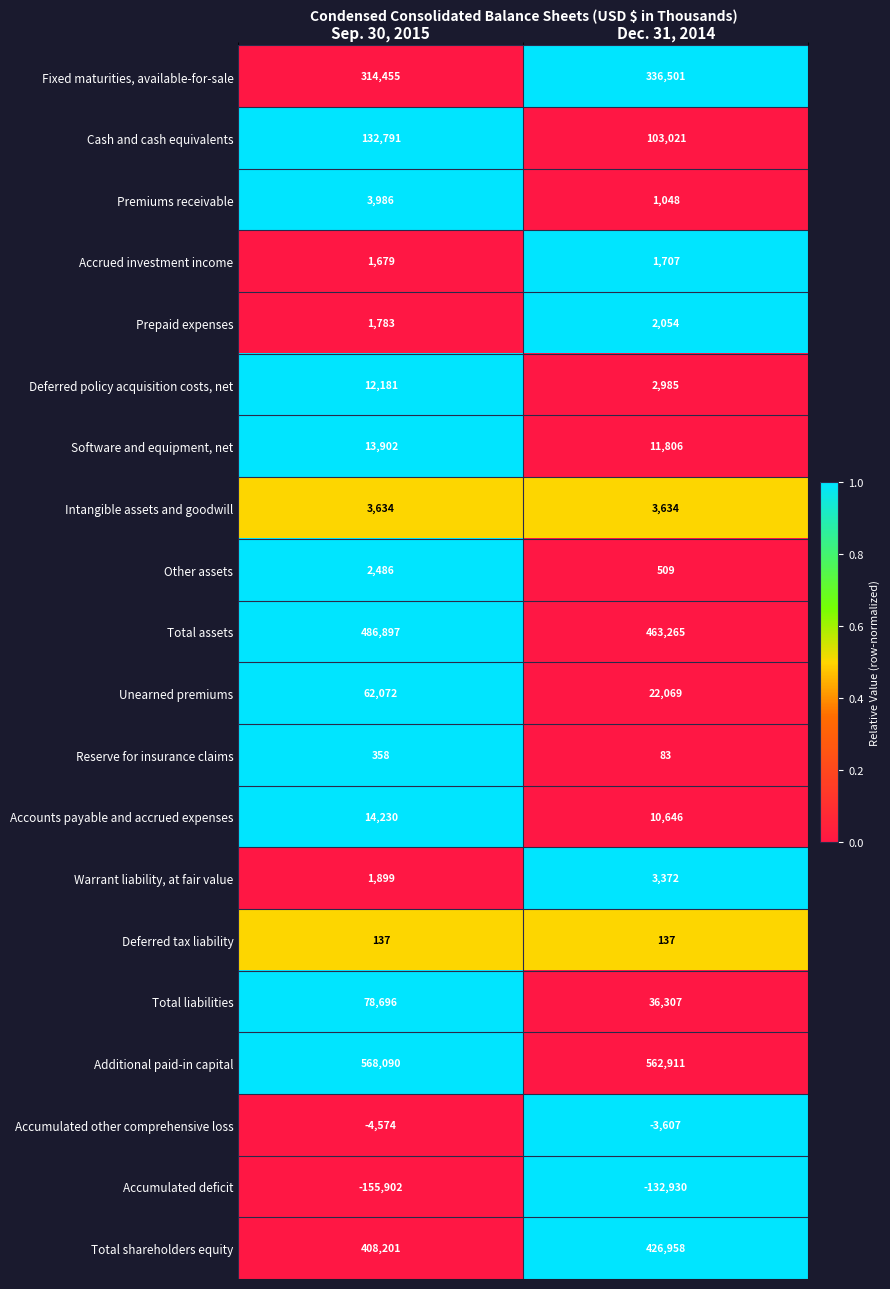

What is the total value across all series at Dec. 31, 2014?

1852476